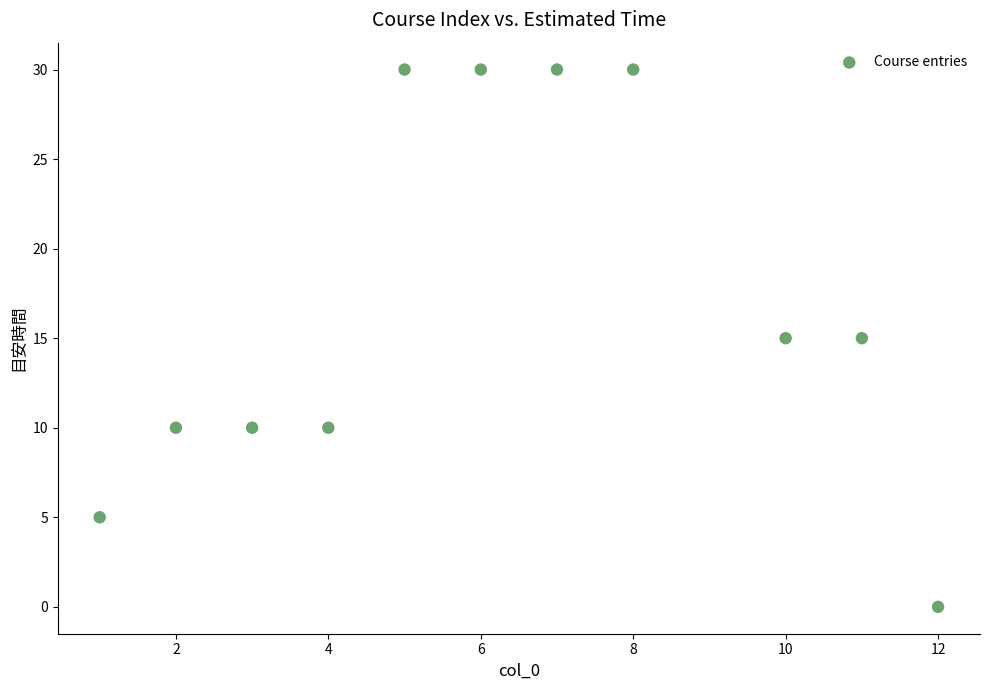

What is the range of X values (max minus min)?

11